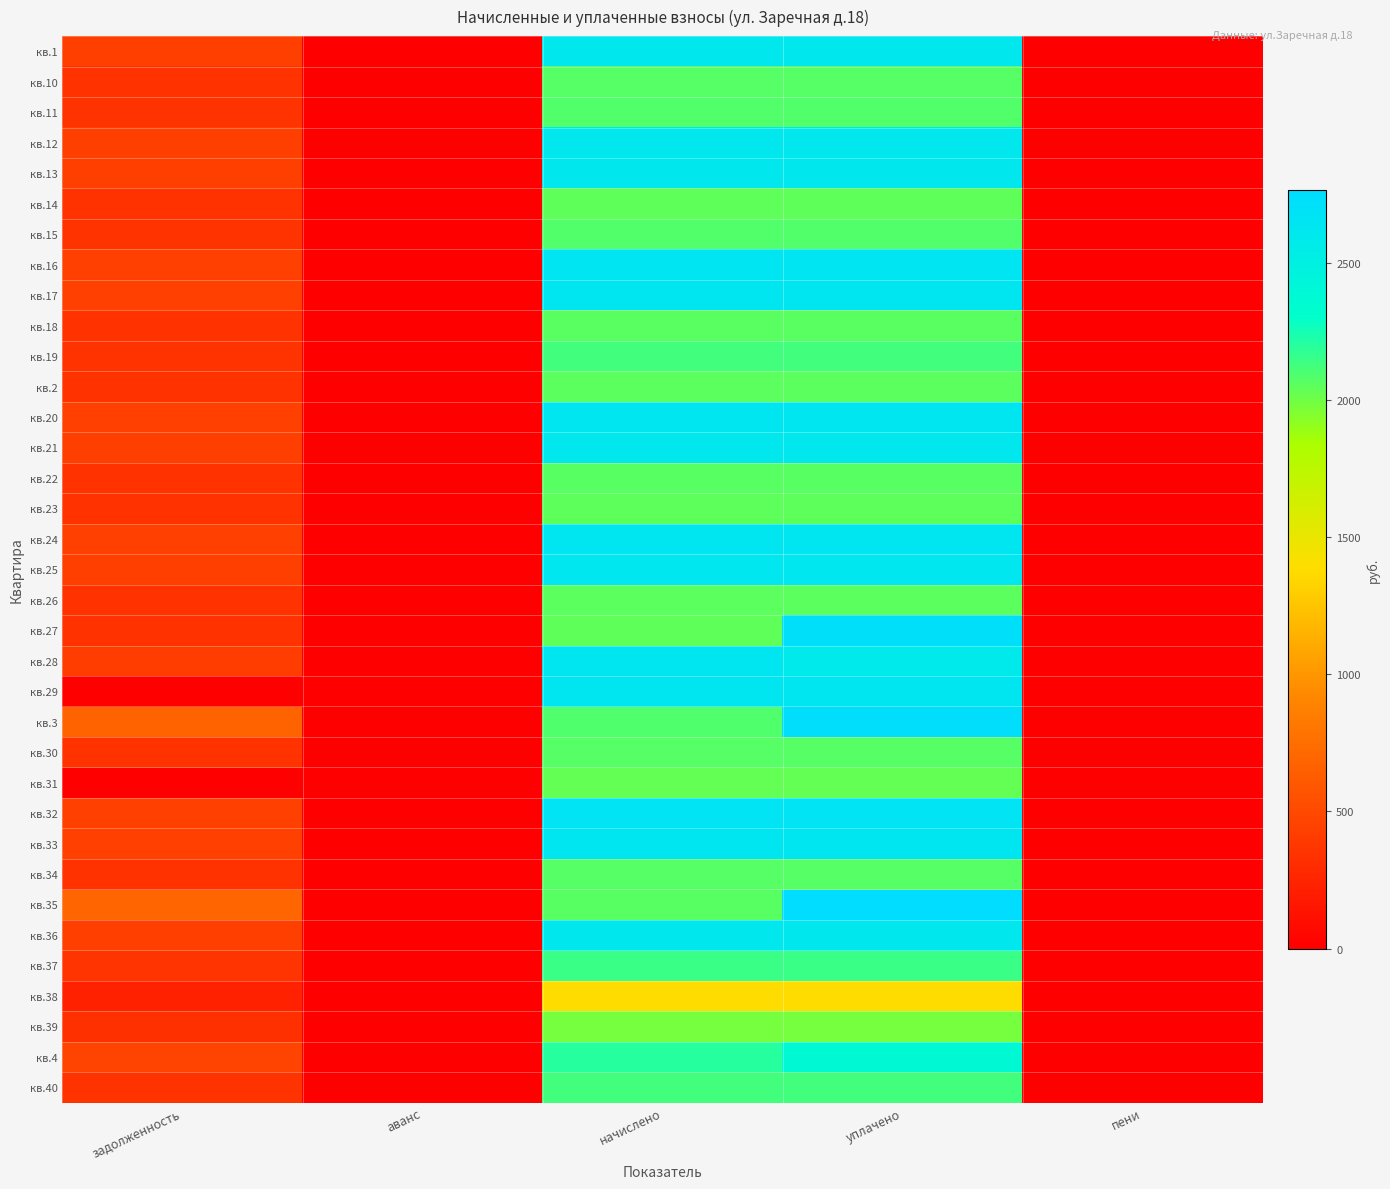

Reading left to right, list all the values displayed in this chart.

кв.1: задолженность=434.2	аванс=0.0	начислено=2605.0	уплачено=2605.0	пени=0.0
кв.10: задолженность=344.9	аванс=0.0	начислено=2069.3	уплачено=2069.3	пени=0.0
кв.11: задолженность=347.0	аванс=0.0	начислено=2082.2	уплачено=2082.2	пени=0.0
кв.12: задолженность=433.4	аванс=0.0	начислено=2600.6	уплачено=2600.6	пени=0.0
кв.13: задолженность=434.9	аванс=0.0	начислено=2609.3	уплачено=2609.3	пени=0.0
кв.14: задолженность=340.6	аванс=0.0	начислено=2043.4	уплачено=2043.4	пени=0.0
кв.15: задолженность=347.0	аванс=0.0	начислено=2082.2	уплачено=2082.2	пени=0.0
кв.16: задолженность=441.4	аванс=0.0	начислено=2648.2	уплачено=2648.2	пени=0.0
кв.17: задолженность=438.5	аванс=0.0	начислено=2630.9	уплачено=2631.0	пени=0.0
кв.18: задолженность=343.4	аванс=0.0	начислено=2060.6	уплачено=2060.6	пени=0.0
кв.19: задолженность=354.2	аванс=0.0	начислено=2125.4	уплачено=2125.4	пени=0.0
кв.2: задолженность=342.7	аванс=0.0	начислено=2056.3	уплачено=2056.3	пени=0.0
кв.20: задолженность=439.9	аванс=0.0	начислено=2639.5	уплачено=2639.5	пени=0.0
кв.21: задолженность=434.9	аванс=0.0	начислено=2609.3	уплачено=2609.3	пени=0.0
кв.22: задолженность=344.2	аванс=0.0	начислено=2065.0	уплачено=2065.0	пени=0.0
кв.23: задолженность=342.0	аванс=0.0	начислено=2052.0	уплачено=2052.0	пени=0.0
кв.24: задолженность=437.8	аванс=0.0	начислено=2626.6	уплачено=2626.6	пени=0.0
кв.25: задолженность=437.0	аванс=0.0	начислено=2622.2	уплачено=2622.2	пени=0.0
кв.26: задолженность=342.7	аванс=0.0	начислено=2056.3	уплачено=2056.3	пени=0.0
кв.27: задолженность=340.6	аванс=0.0	начислено=2043.4	уплачено=2724.5	пени=0.0
кв.28: задолженность=418.6	аванс=0.0	начислено=2630.9	уплачено=2591.2	пени=0.0
кв.29: задолженность=0.0	аванс=0.0	начислено=2635.2	уплачено=2635.2	пени=0.0
кв.3: задолженность=675.5	аванс=0.0	начислено=2086.6	уплачено=2742.1	пени=2.4
кв.30: задолженность=344.9	аванс=0.0	начислено=2069.3	уплачено=2069.3	пени=0.0
кв.31: задолженность=0.0	аванс=0.0	начислено=2034.7	уплачено=2034.7	пени=0.0
кв.32: задолженность=442.8	аванс=0.0	начислено=2656.8	уплачено=2656.8	пени=0.0
кв.33: задолженность=438.5	аванс=0.0	начислено=2630.9	уплачено=2634.2	пени=0.0
кв.34: задолженность=345.6	аванс=0.0	начислено=2073.6	уплачено=2073.8	пени=0.0
кв.35: задолженность=688.3	аванс=0.0	начислено=2065.0	уплачено=2766.0	пени=0.0
кв.36: задолженность=434.2	аванс=0.0	начислено=2605.0	уплачено=2605.0	пени=0.0
кв.37: задолженность=357.8	аванс=0.0	начислено=2147.0	уплачено=2147.0	пени=0.0
кв.38: задолженность=229.7	аванс=0.0	начислено=1378.1	уплачено=1378.0	пени=0.0
кв.39: задолженность=330.5	аванс=0.0	начислено=1982.9	уплачено=1982.9	пени=0.0
кв.4: задолженность=454.2	аванс=0.0	начислено=2198.9	уплачено=2374.3	пени=0.0
кв.40: задолженность=354.2	аванс=0.0	начислено=2125.4	уплачено=2125.4	пени=0.0